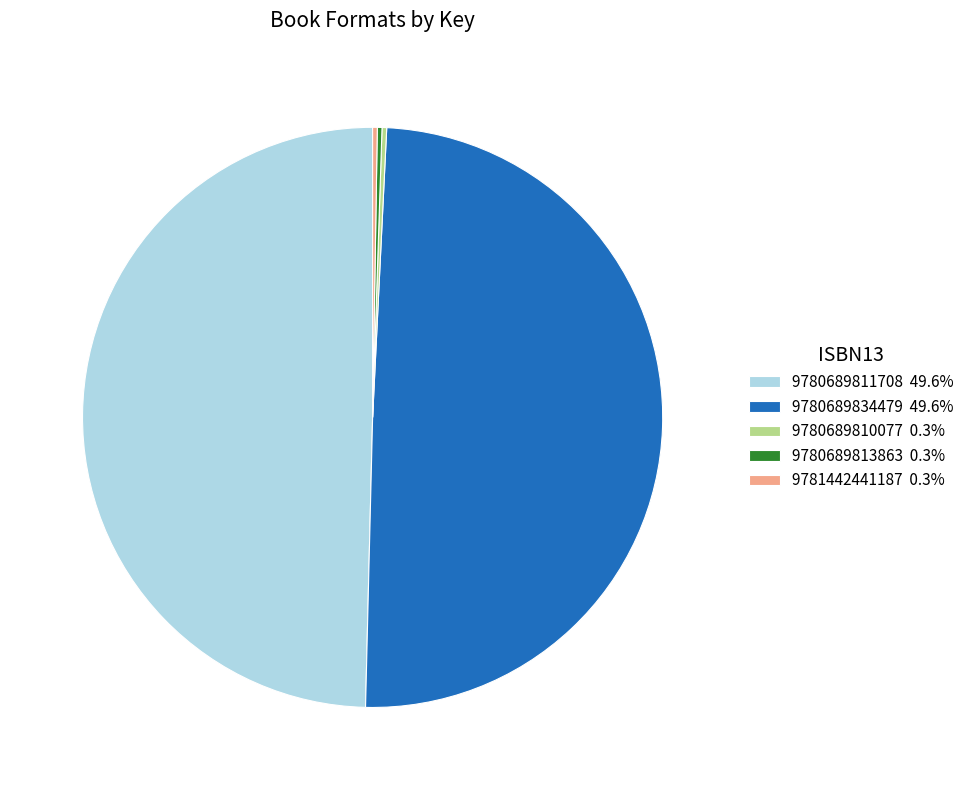

Is there a majority slice in this chart?

No